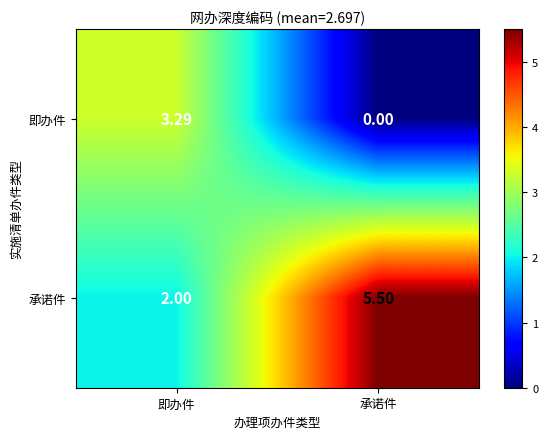

Which series has the widest spread of values?

承诺件